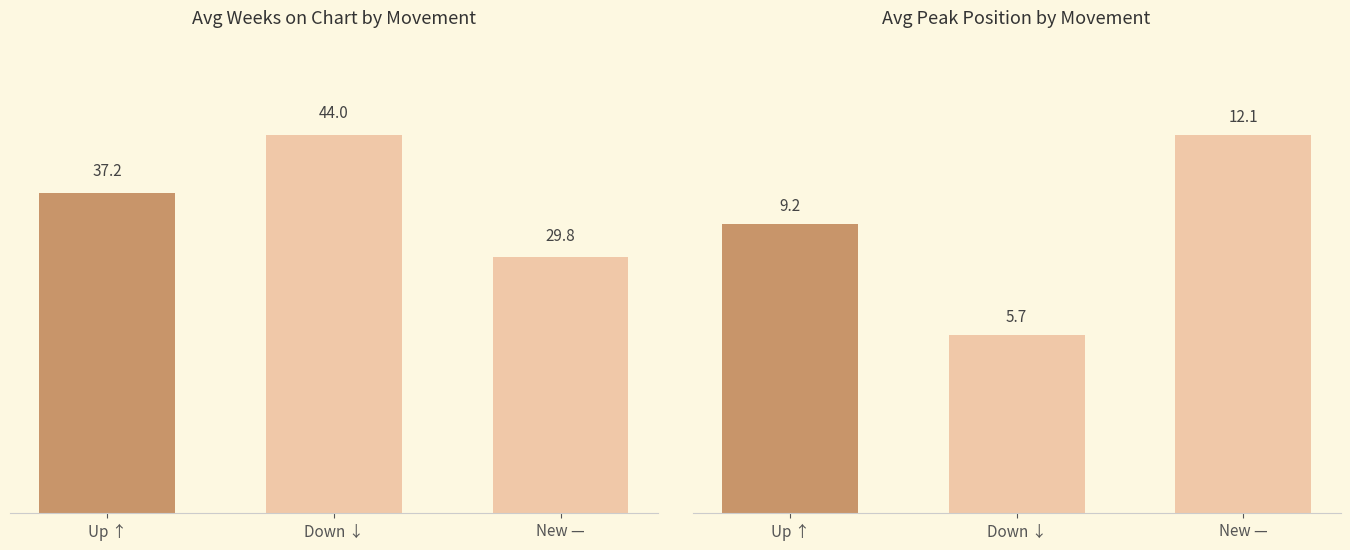

What is the value of the Avg Weeks on Chart bar at the 2nd from the left?

44.0